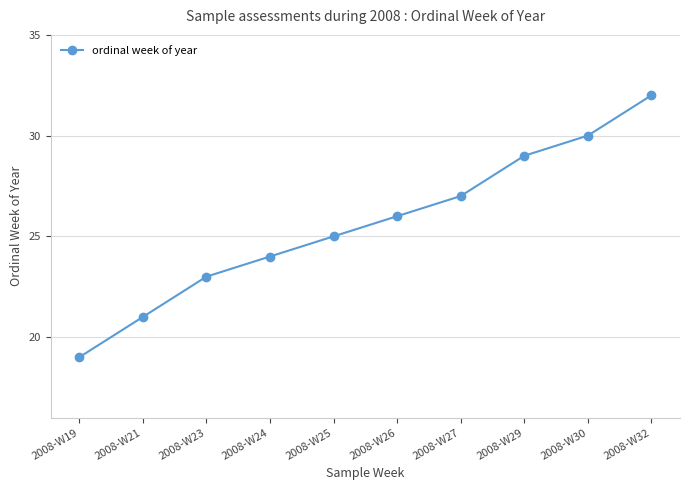

Is this an area chart (filled region under the line)?

No